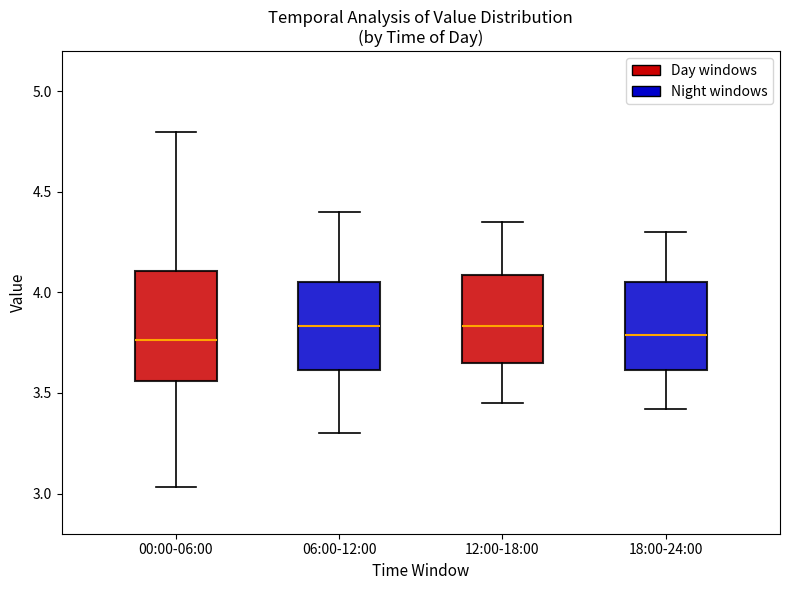

Reading left to right, read every box against the y-axis: the position of its median line, the range the box covers, and the ends of its whiskers. The values are not printed on the chart, so give them approximately, as read against the axis.

00:00-06:00: median 3.75, box 3.55 to 4.10, whiskers 3.05 to 4.80
06:00-12:00: median 3.85, box 3.60 to 4.05, whiskers 3.30 to 4.40
12:00-18:00: median 3.85, box 3.65 to 4.10, whiskers 3.45 to 4.35
18:00-24:00: median 3.80, box 3.60 to 4.05, whiskers 3.40 to 4.30